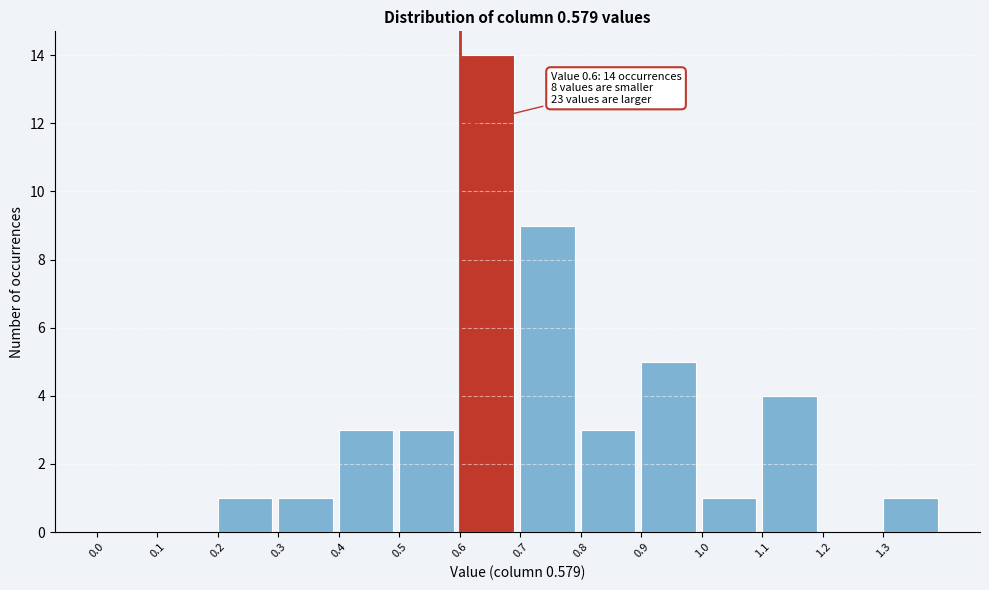

Which range on the x-axis has the tallest bar?

0.6 to 0.7